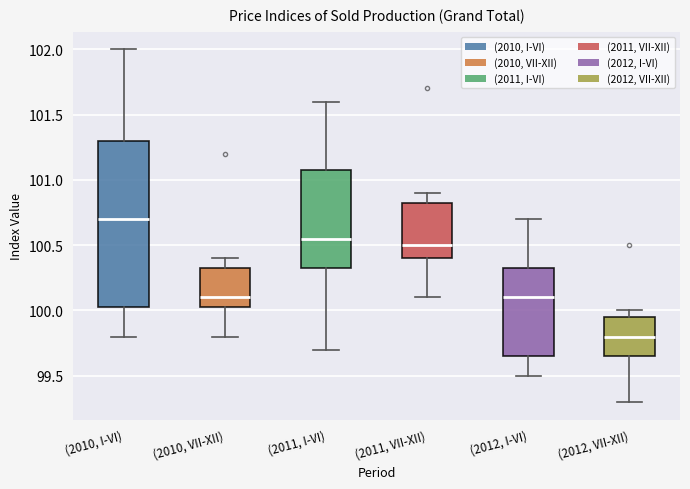

Comparing the boxes themselves (not the whiskers), which one is the tallest?

(2010, I-VI)